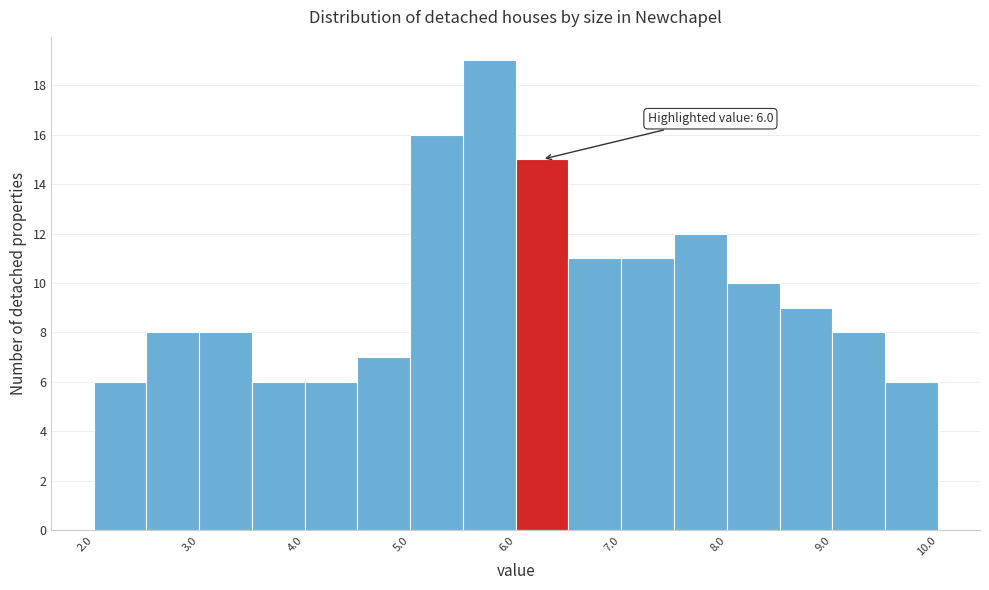

Over which range of the x-axis is the bar tallest?

5.5 to 6.0